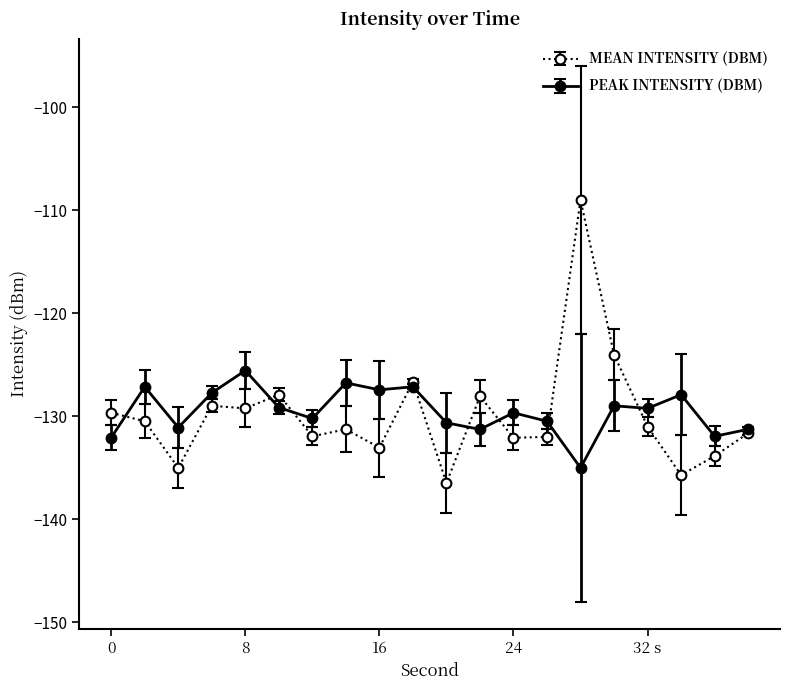

What is the smallest value displayed?

-136.5